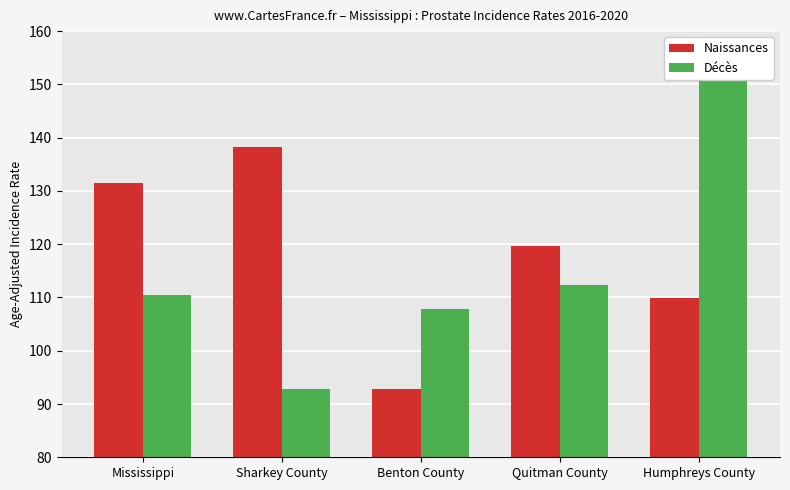

True or false: Naissances has a value of 109.9 at Humphreys County.

True